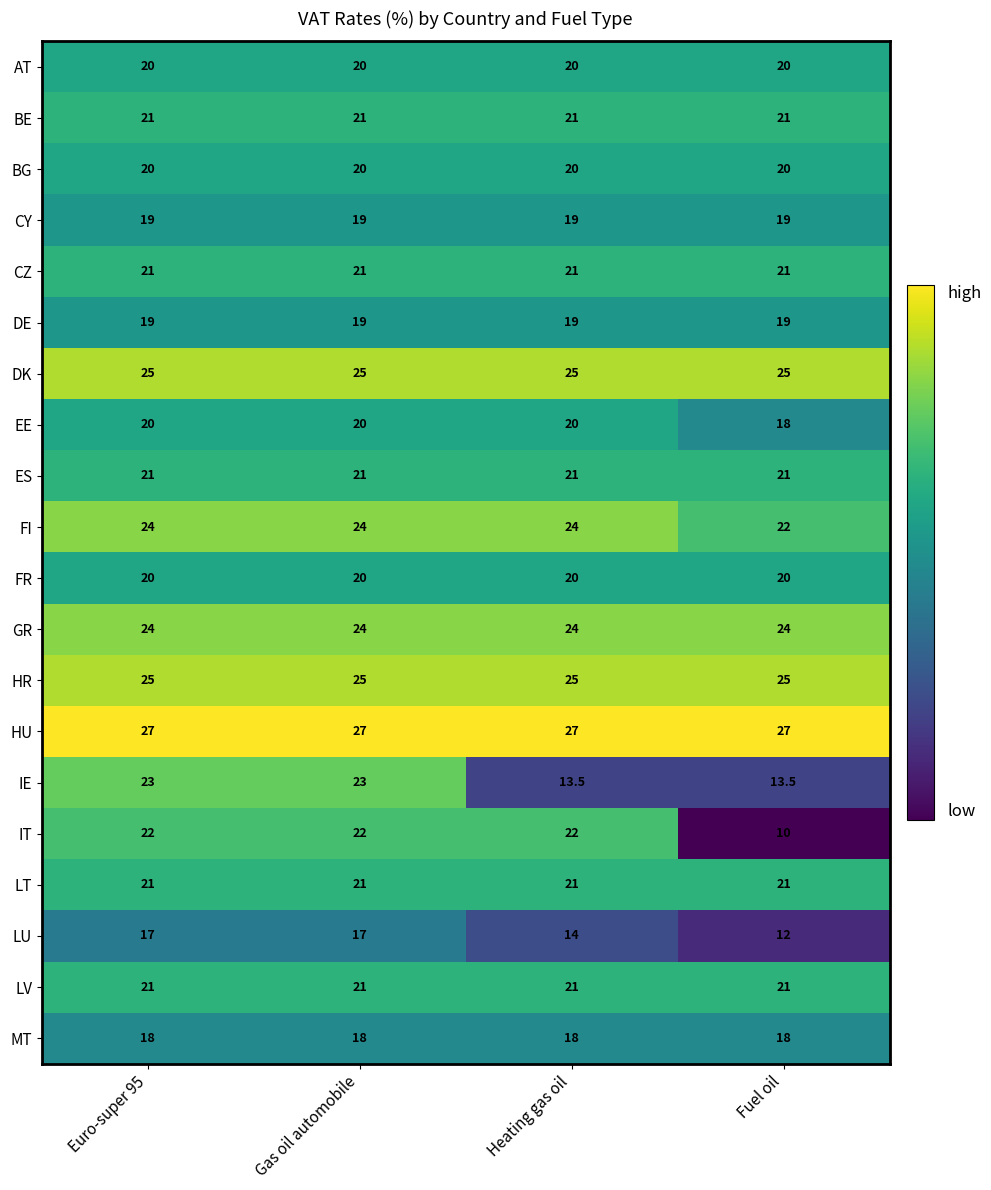

What is the difference between the highest and lowest values at Heating gas oil?

13.5